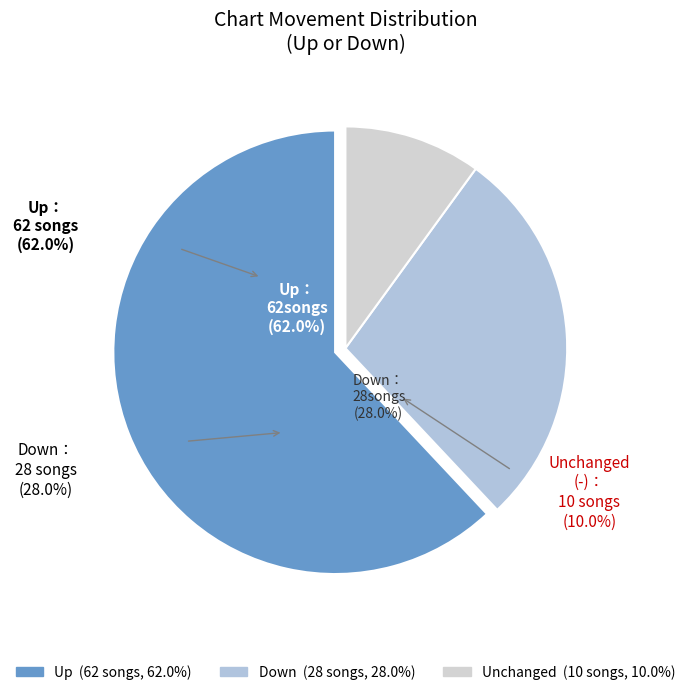

What is the smallest slice in the pie chart?

-